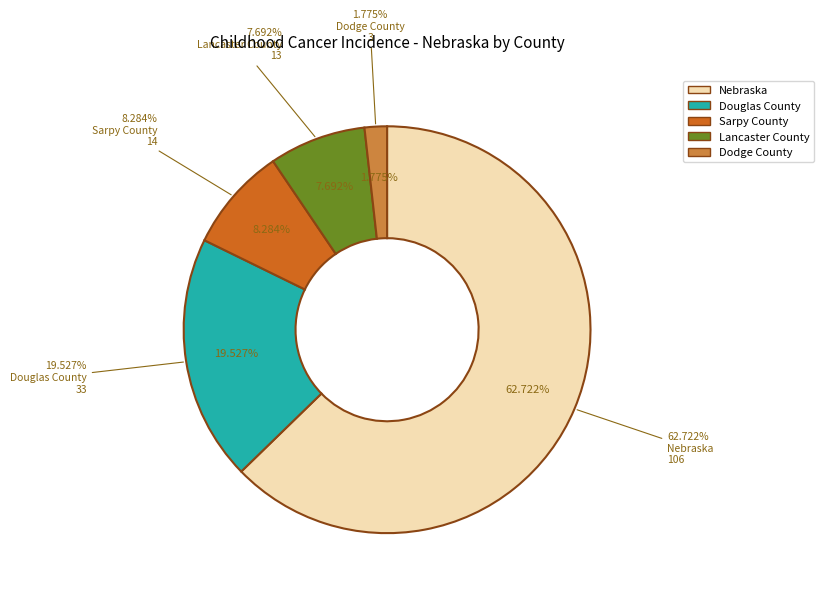

The Douglas County slice represents 20% of the pie. True or false?

True